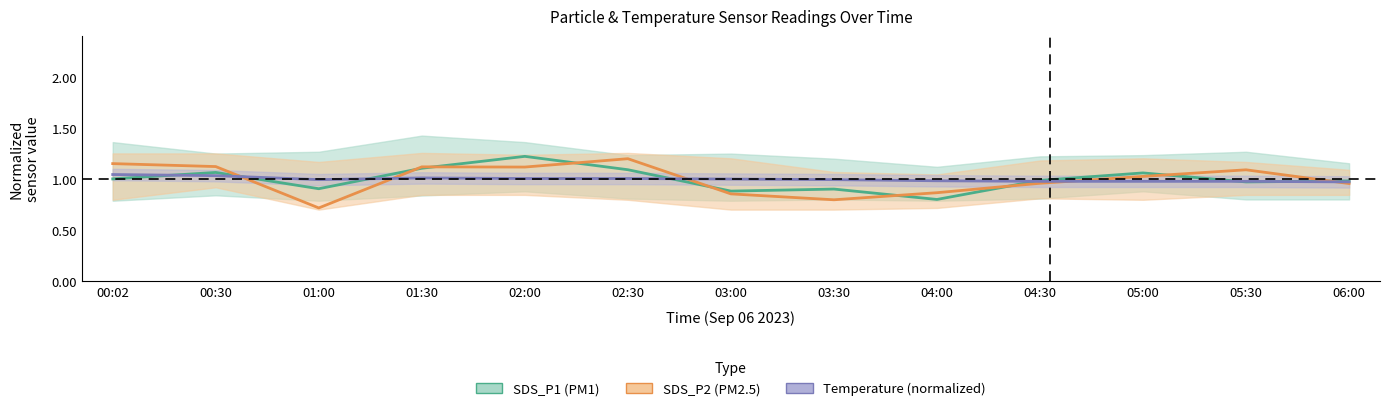

Reading left to right, what are all the values shown in this chart?

SDS_P1 (PM1): 1.0	1.1	0.9	1.1	1.2	1.1	0.9	0.9	0.8	1.0	1.1	1.0	1.0
SDS_P2 (PM2.5): 1.2	1.1	0.7	1.1	1.1	1.2	0.9	0.8	0.9	1.0	1.0	1.1	1.0
Temperature: 1.0	1.0	1.0	1.0	1.0	1.0	1.0	1.0	1.0	1.0	1.0	1.0	1.0